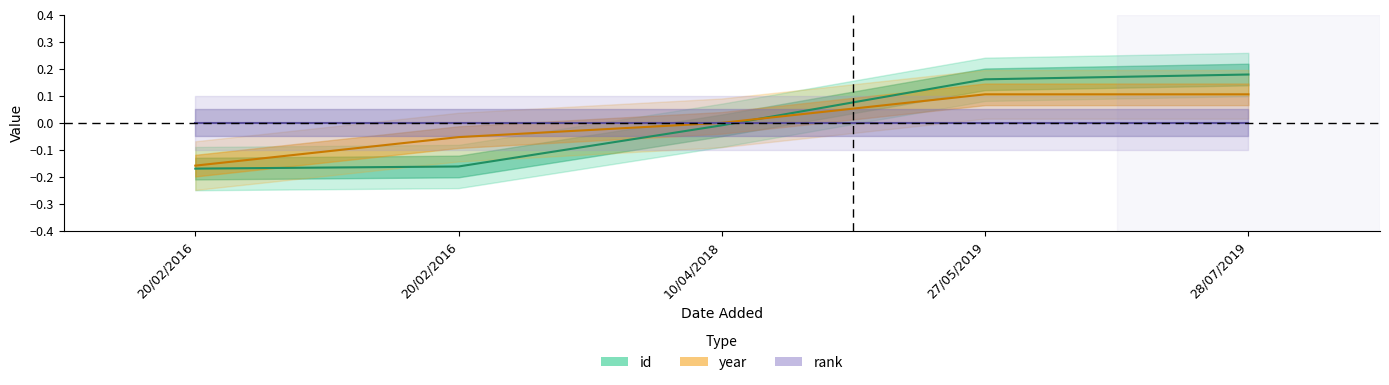

Reading left to right, list all the values displayed in this chart.

id: 20/02/2016=-0.2	20/02/2016=-0.2	10/04/2018=-0.0	27/05/2019=0.2	28/07/2019=0.2
year: 20/02/2016=-0.2	20/02/2016=-0.1	10/04/2018=0.0	27/05/2019=0.1	28/07/2019=0.1